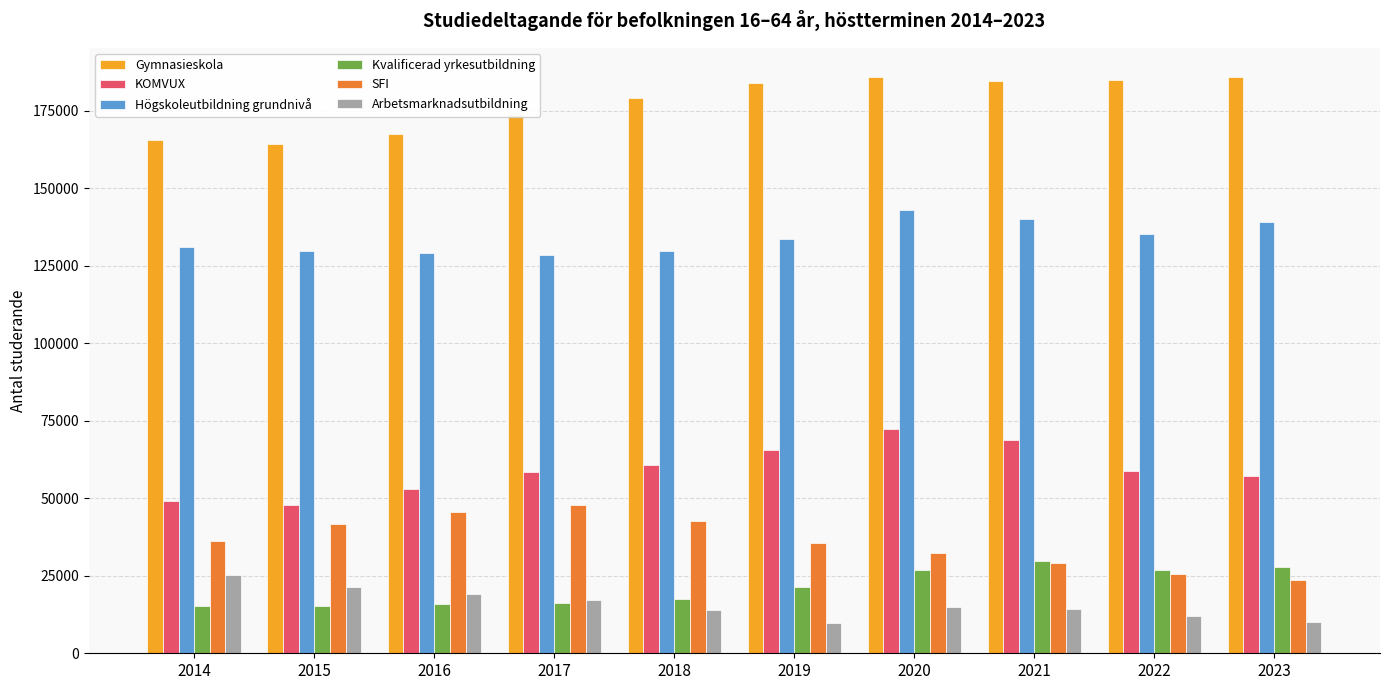

What is the sum of the Gymnasieskola values at 2021 and 2023?

370336